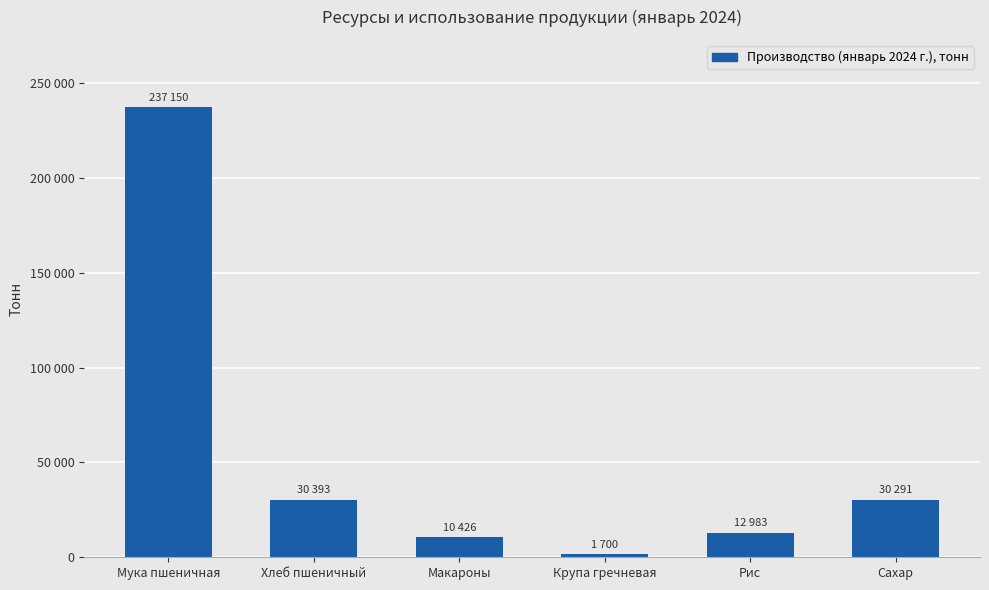

What is the label of the 2nd bar from the right?

Рис